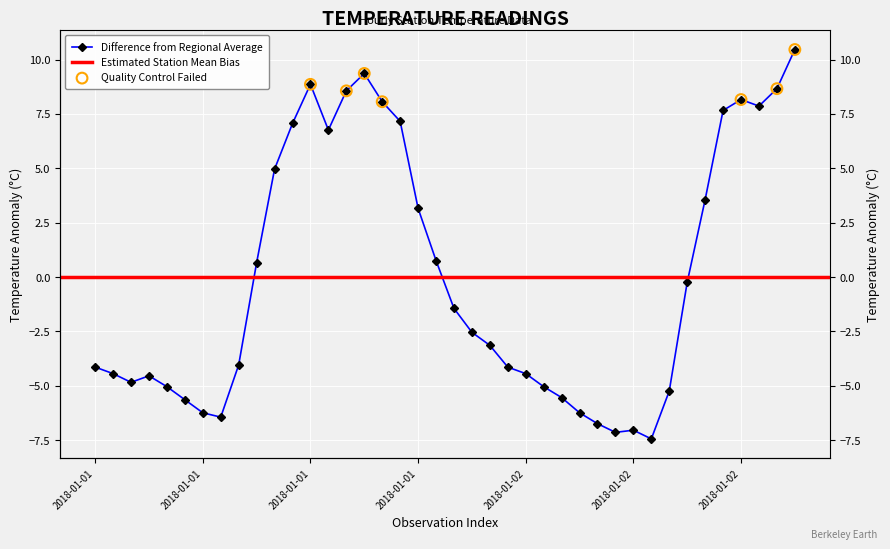

What is the change in value from 2018-01-01 to 2018-01-02?

-0.7